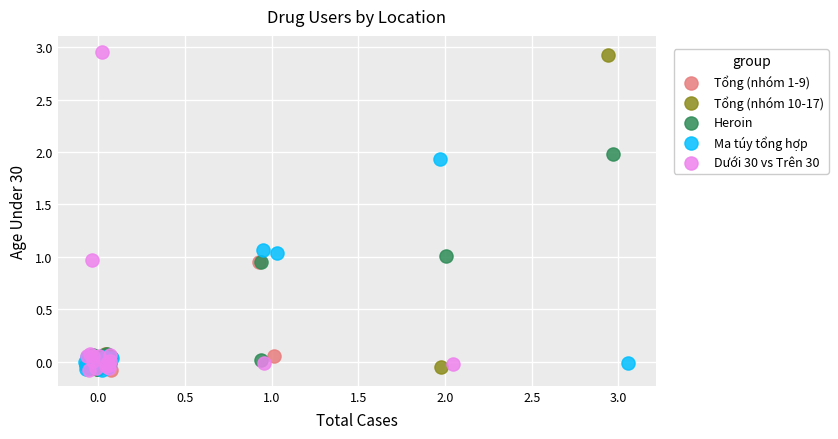

Which series reaches the maximum Y coordinate?

Dưới 30 vs Trên 30